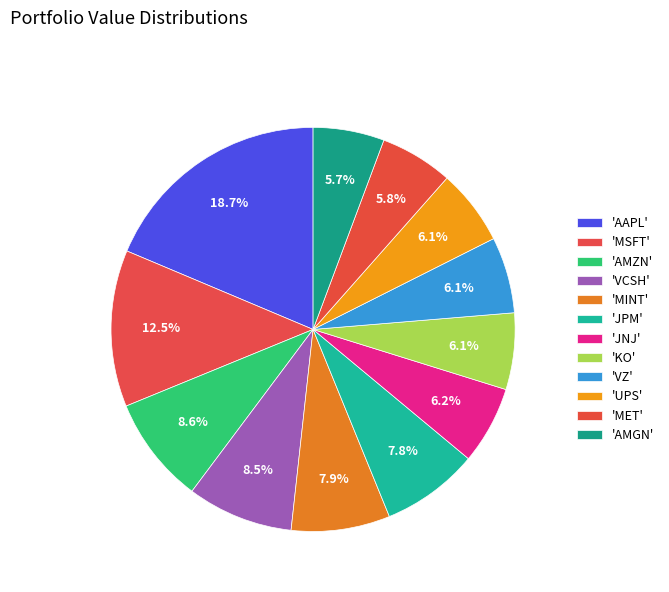

How many segments does this pie chart have?

12